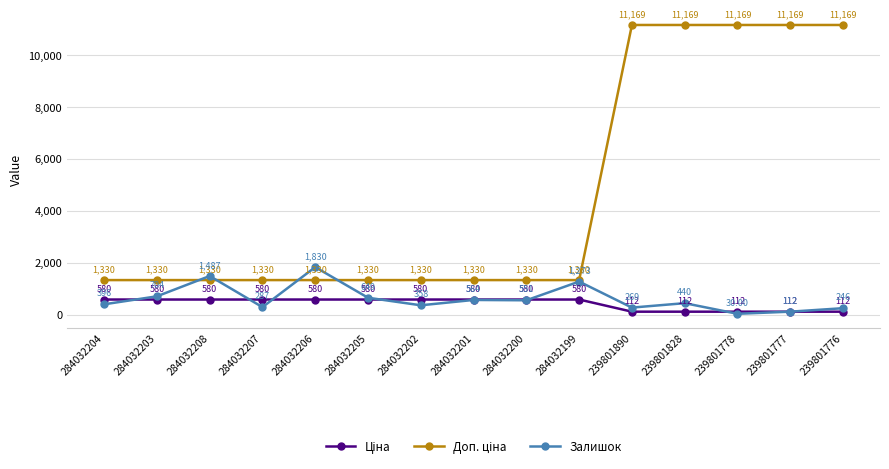

What is the greatest value displayed?

11169.0